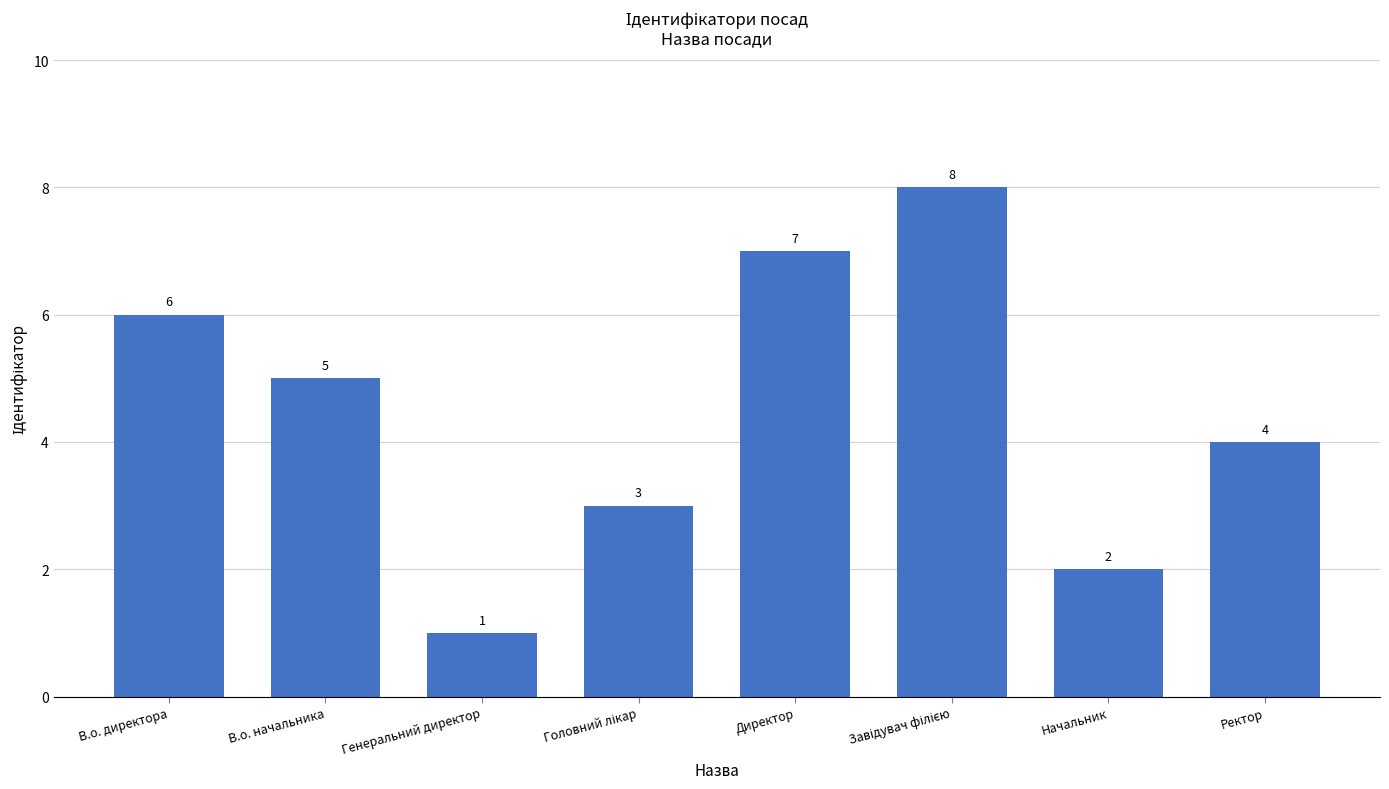

Which label corresponds to the smallest value in the chart?

Генеральний директор